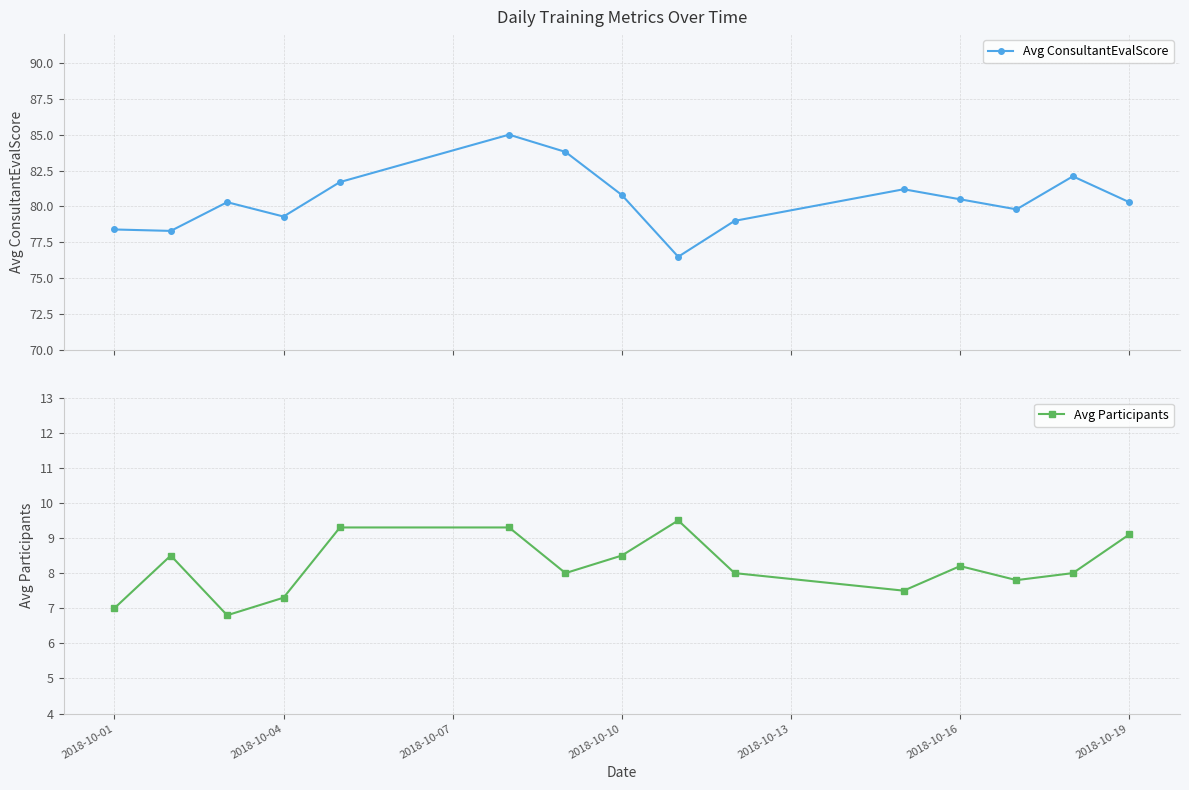

What is the minimum value for Avg Participants?

6.8